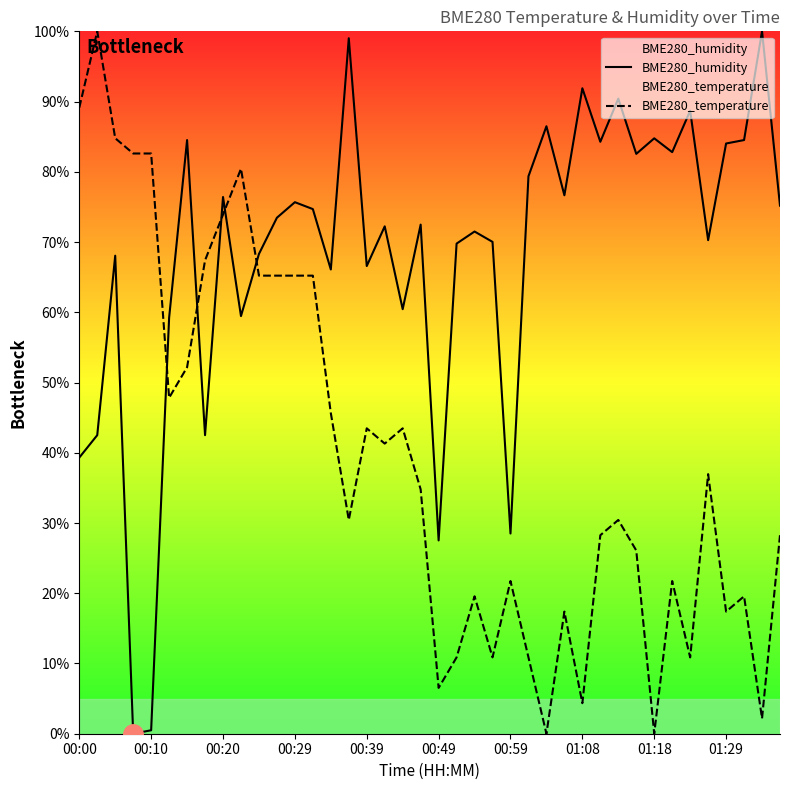

Rank the series by their average value, from highest to lowest.

BME280_humidity, BME280_temperature